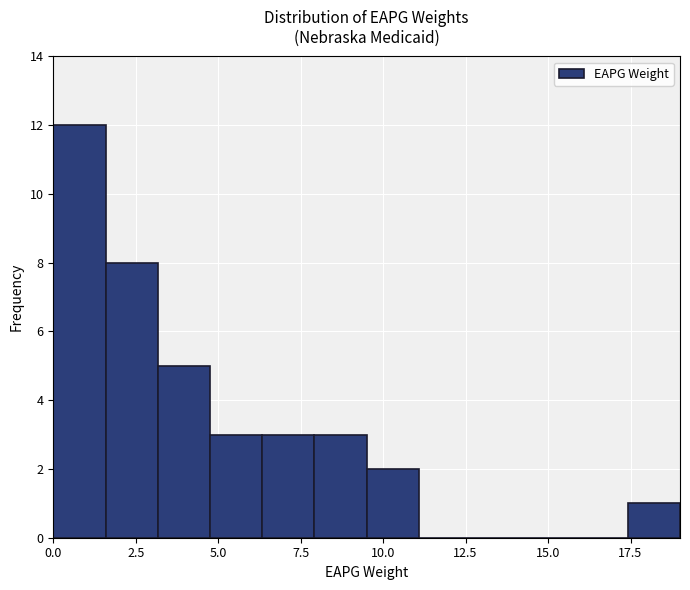

Read against the x-axis, roughly where is the centre of the tallest bar?

1.0